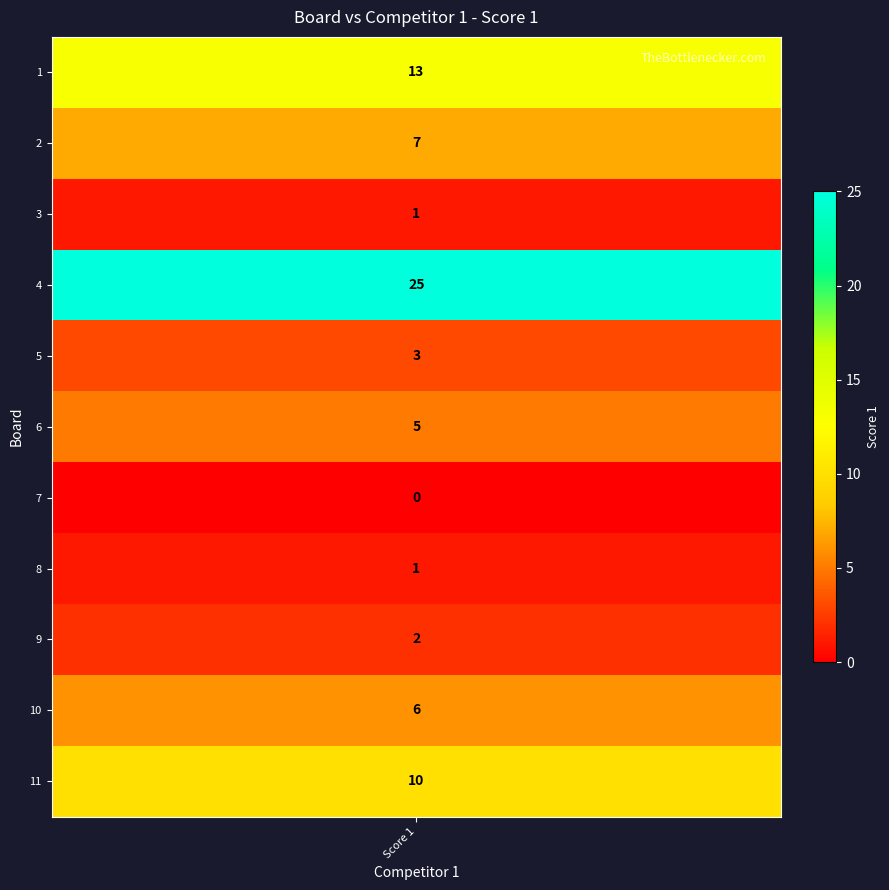

What is the maximum value shown in the chart?

25